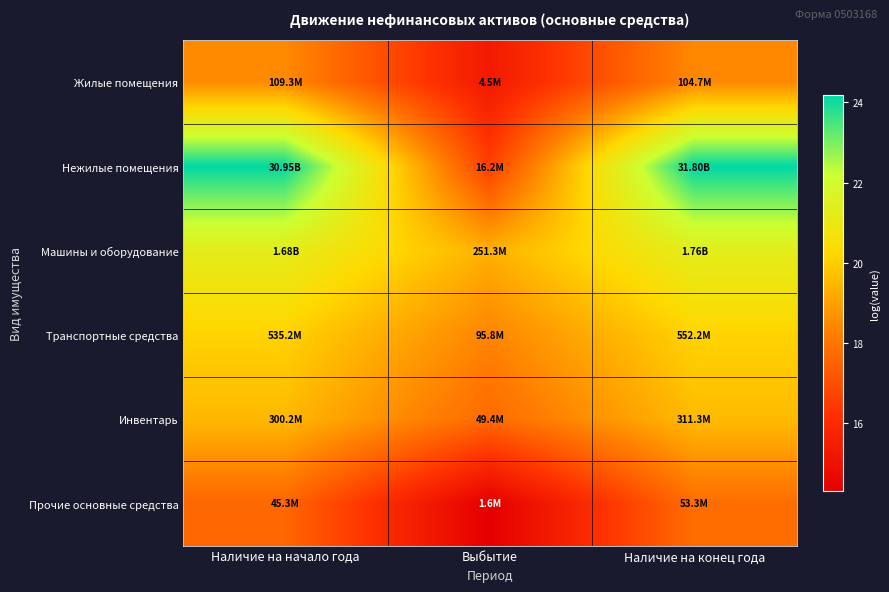

Which series has the largest total across all categories?

Нежилые помещения